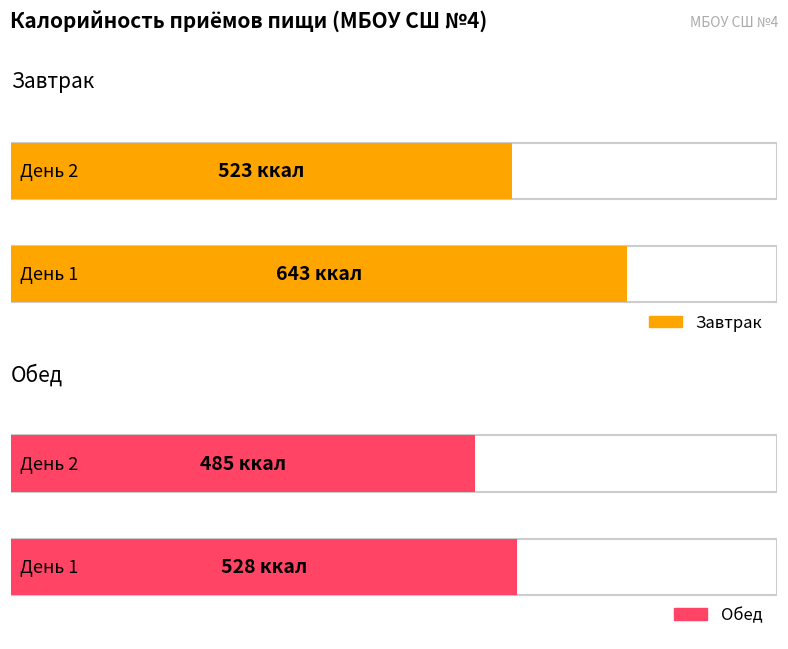

What is the value of the Завтрак bar at the 2nd from the left?

523